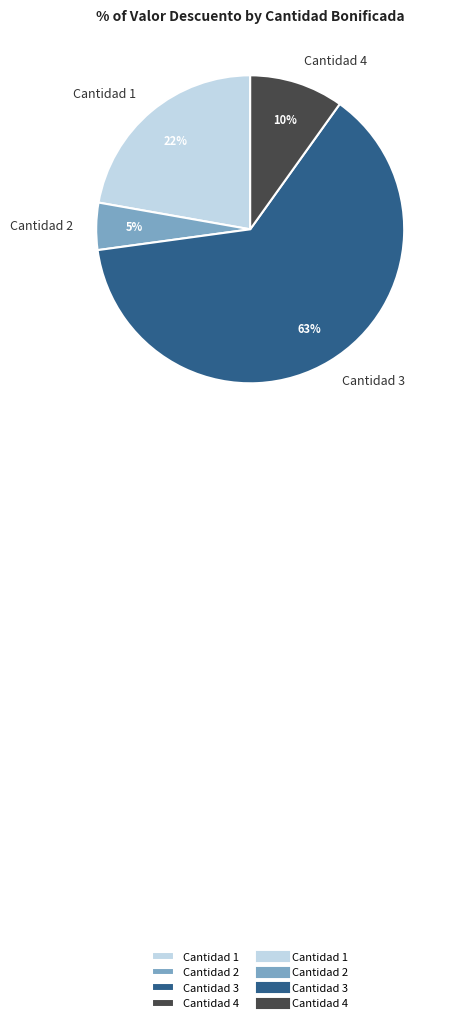

Between Cantidad 1 and Cantidad 4, which is larger?

Cantidad 1